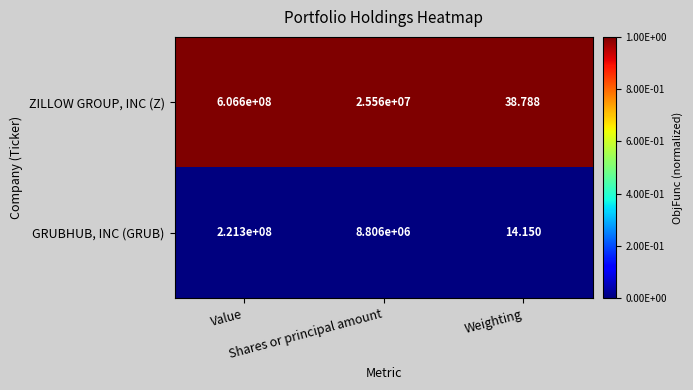

List the series in order of their overall mean, highest first.

ZILLOW GROUP, INC (Z), GRUBHUB, INC (GRUB)